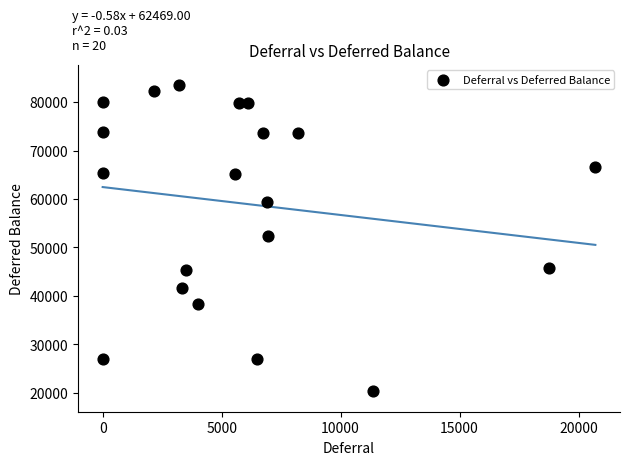

What is the range of X values (max minus min)?

20706.1